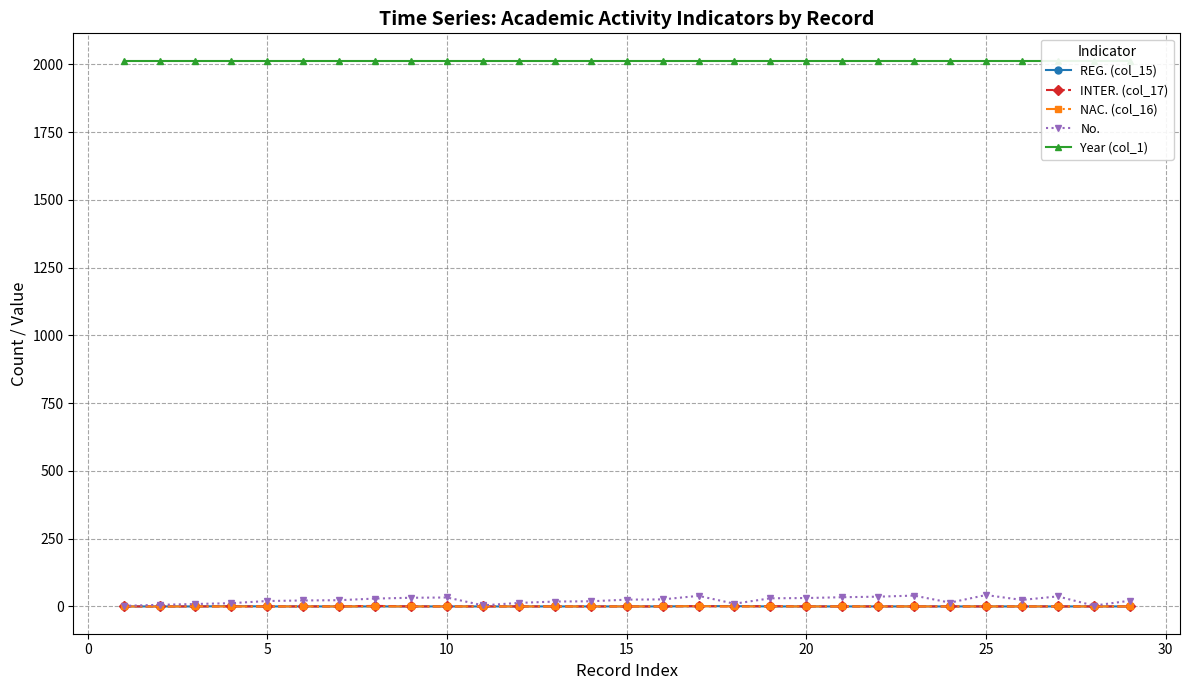

True or false: Year (col_1) and NAC. (col_16) intersect in this chart.

False